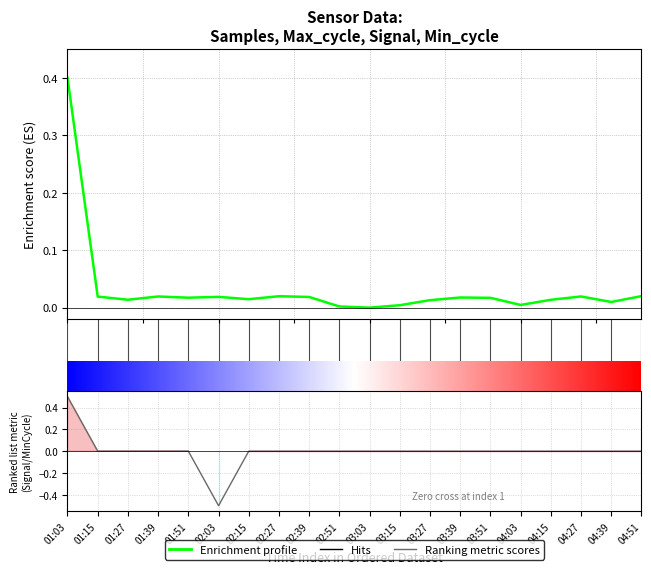

True or false: Samples and Signal intersect in this chart.

True